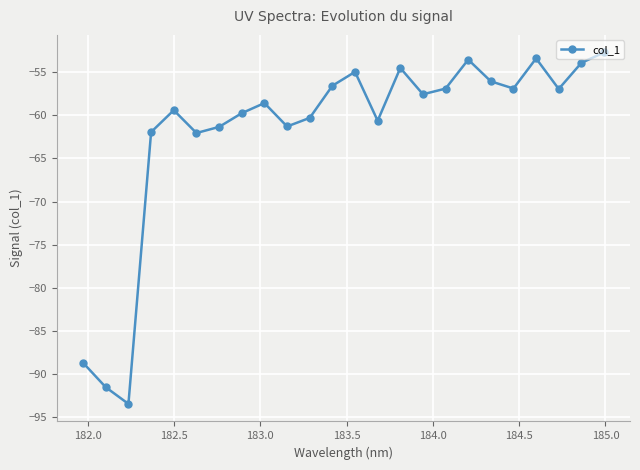

How many points are lower than both their immediate neighbors (excluding endpoints)?

7